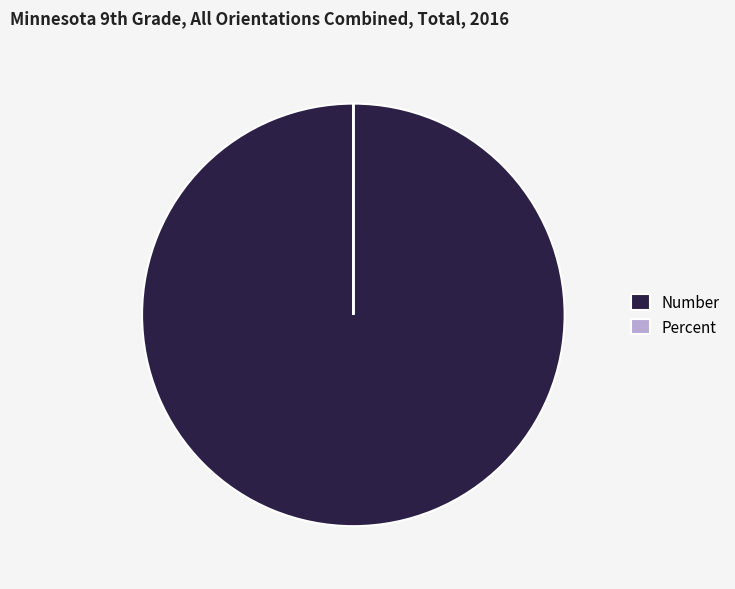

Which slice is the largest?

Number